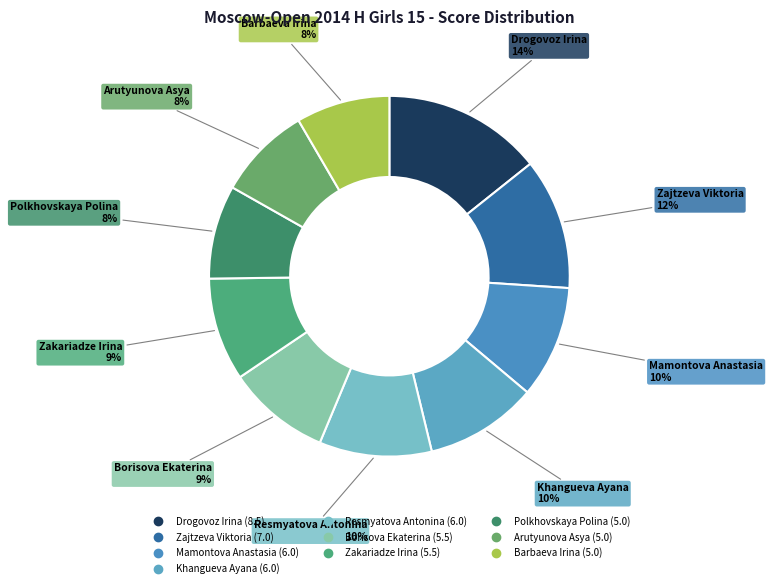

Which slice is the largest?

Drogovoz Irina